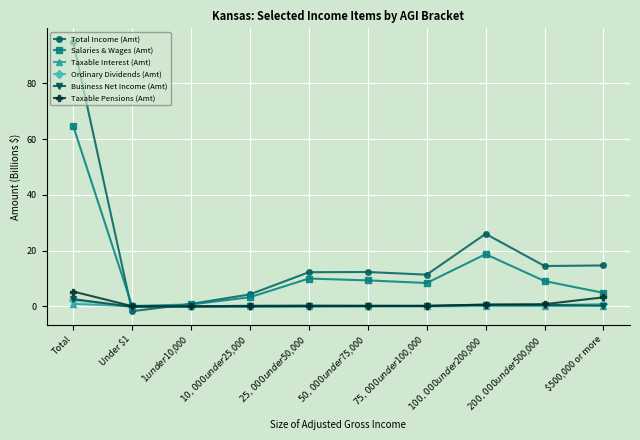

True or false: Business Net Income (Amt) and Total Income (Amt) intersect in this chart.

True